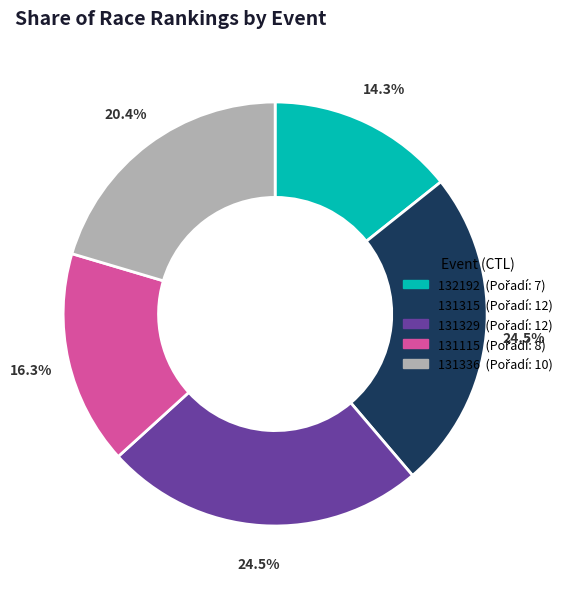

Is there a majority slice in this chart?

No